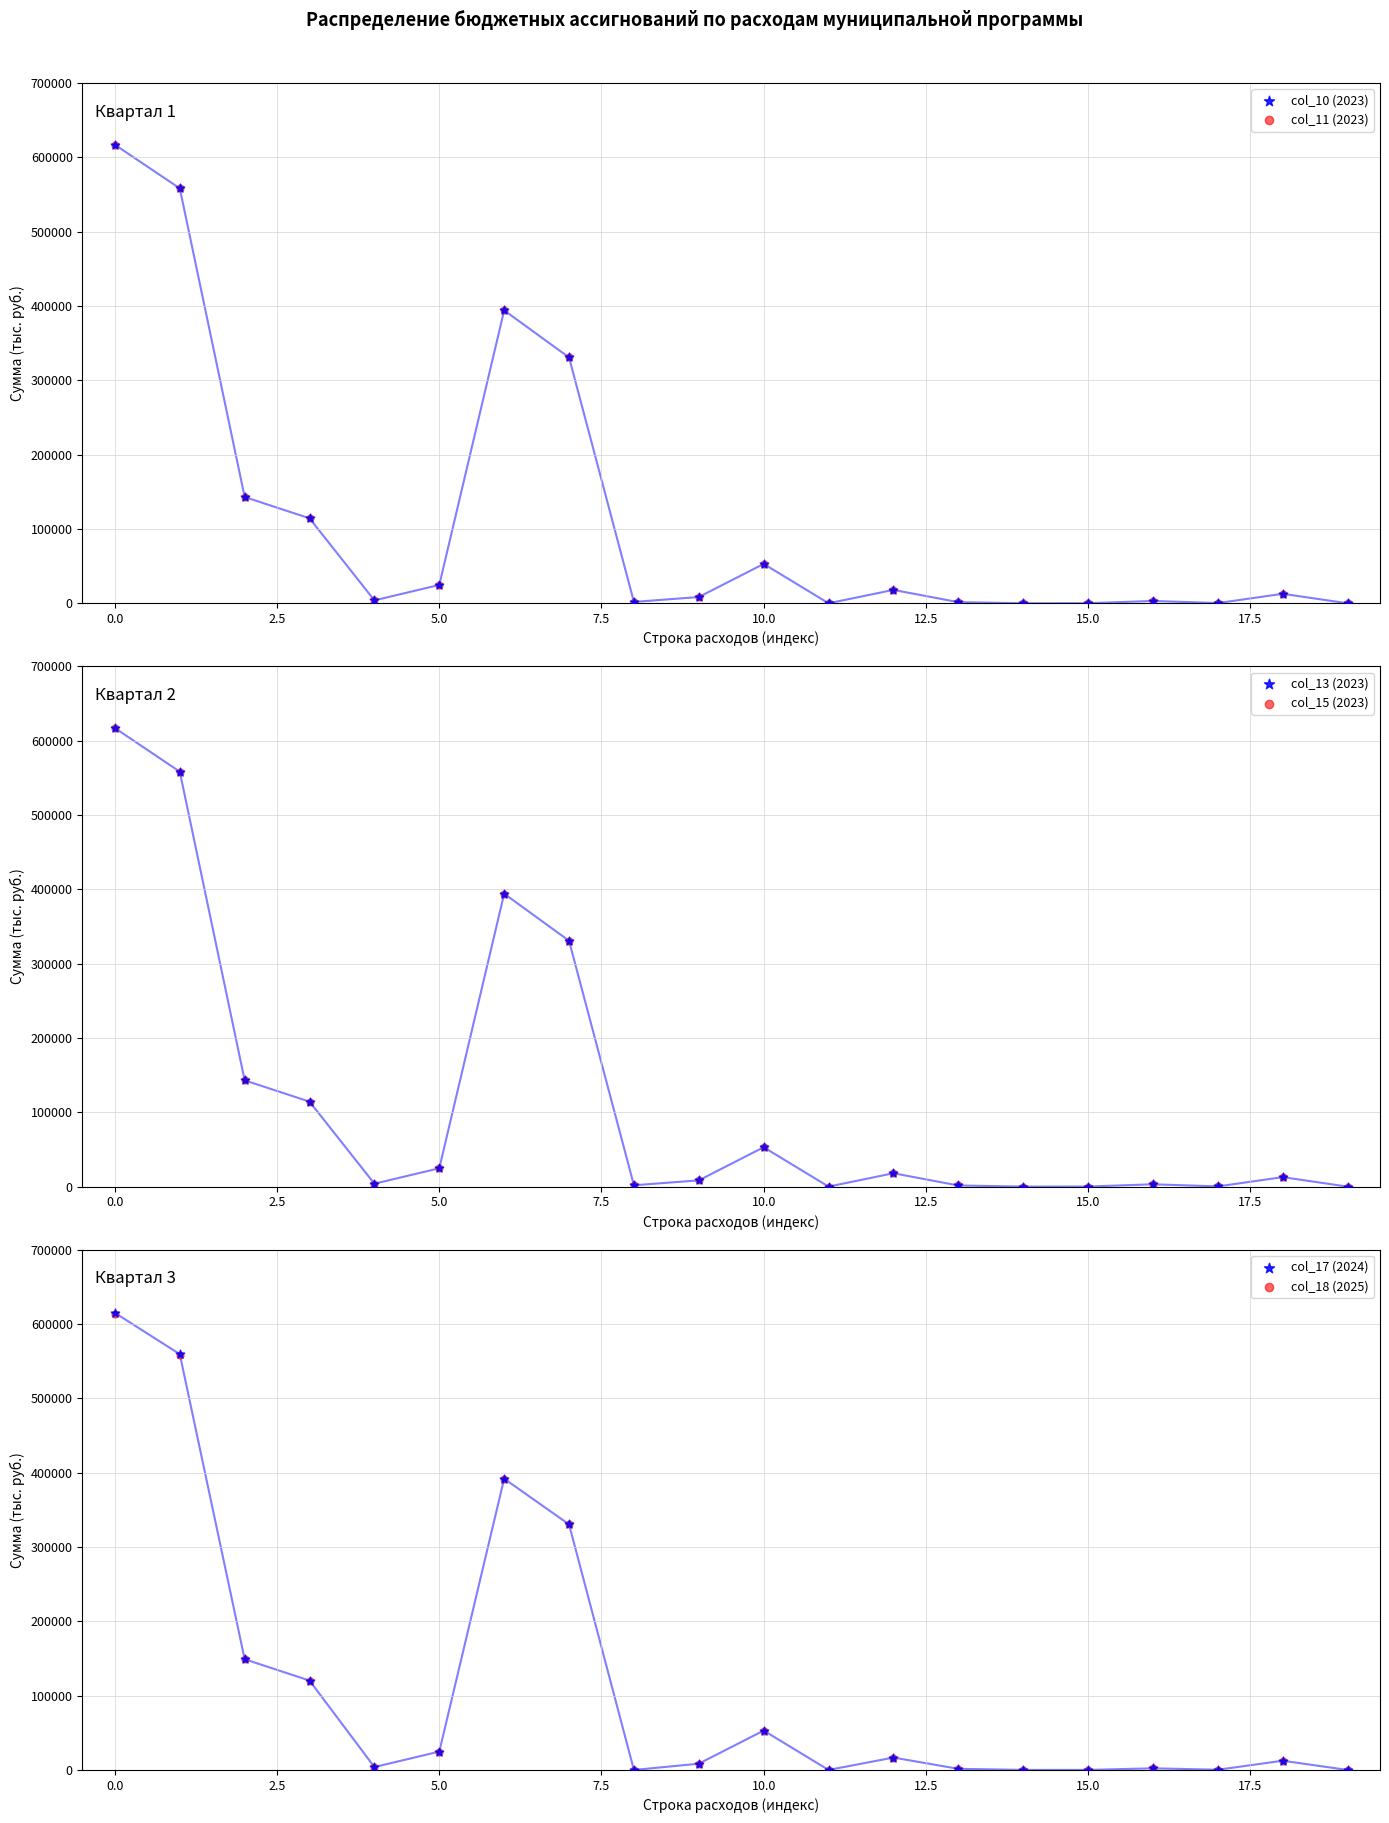

Which series contains the highest Y value?

col_10 (2023)